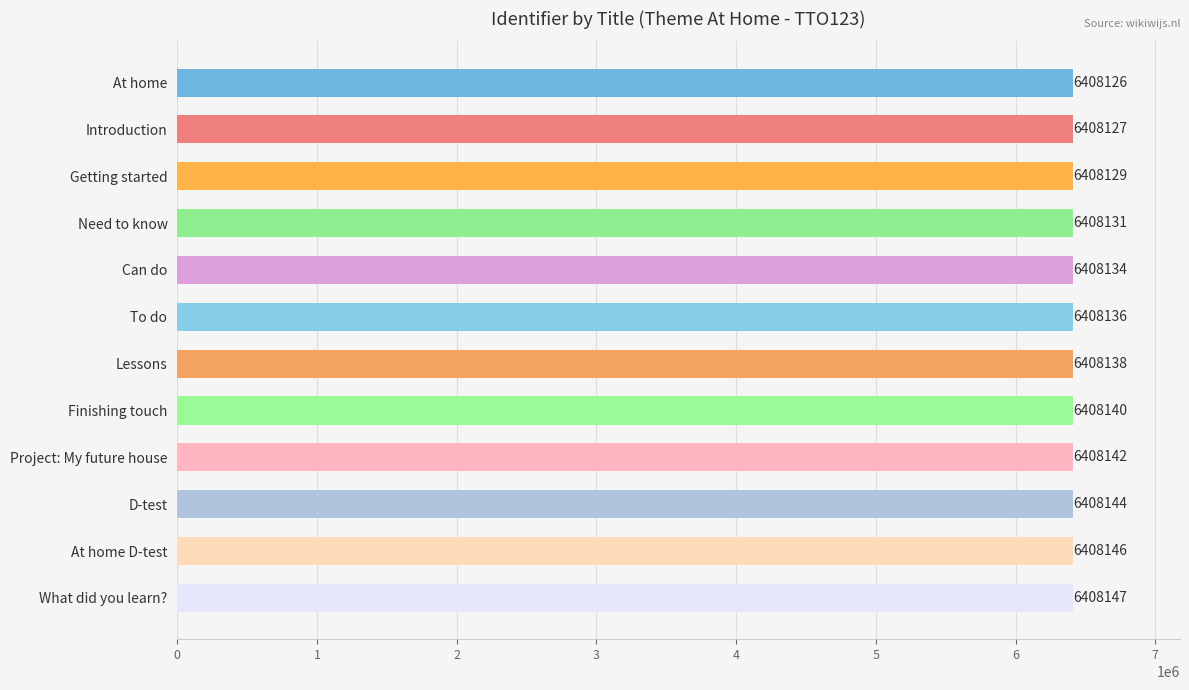

What is the label of the 1st bar from the top?

At home